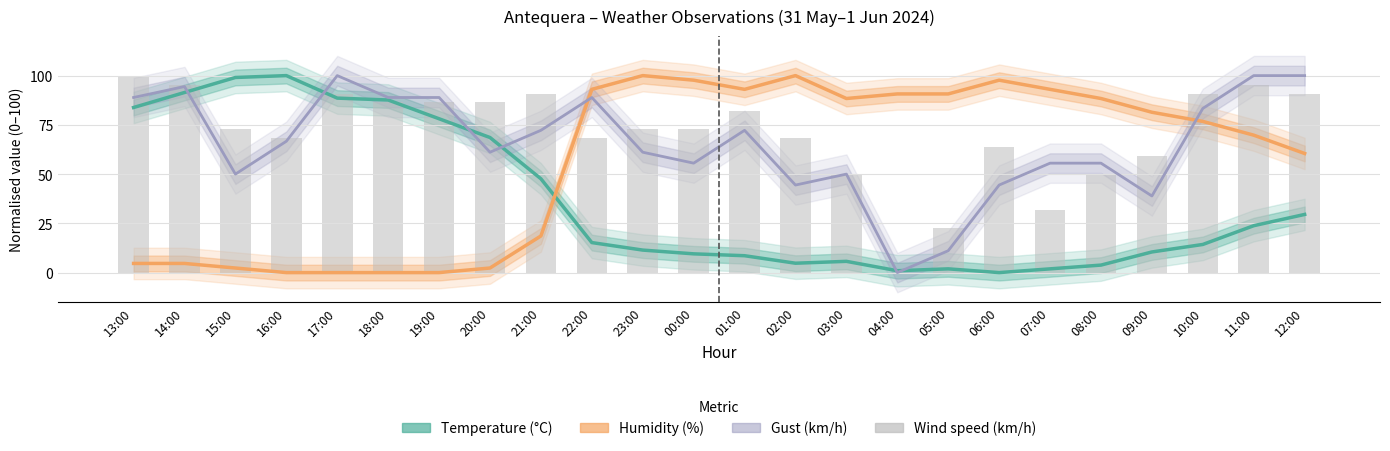

Which category has the lowest value in the Wind speed (km/h) series?

04:00